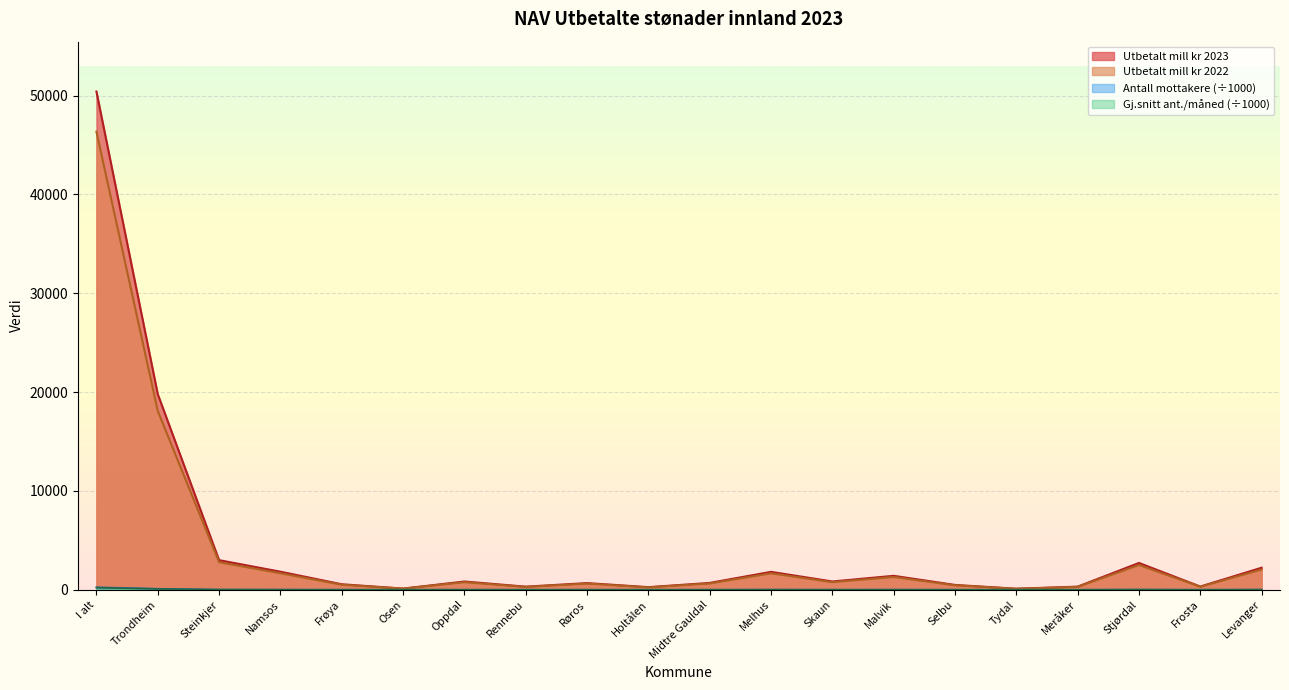

True or false: Antall mottakere and Utbetalt mill kr 2023 cross at least once.

False